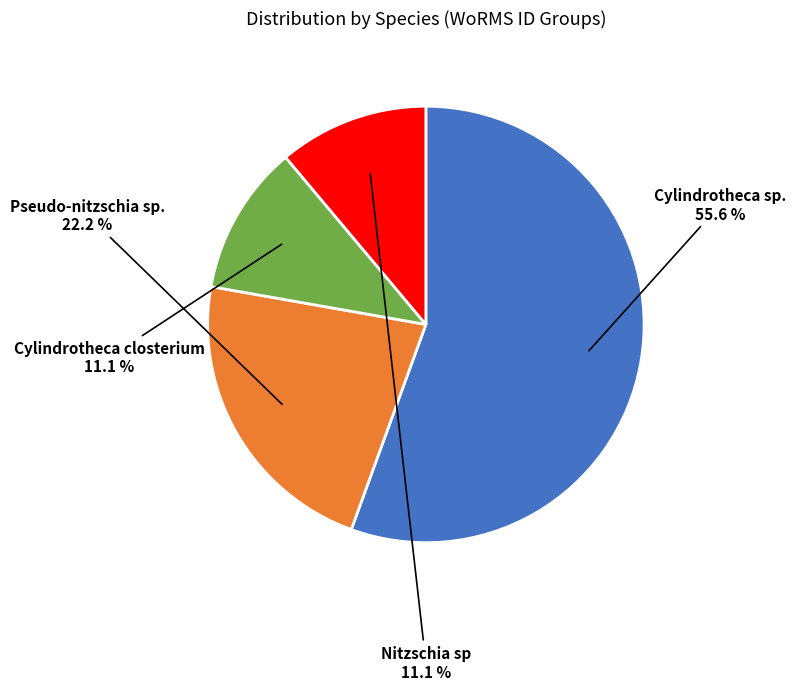

Which category has the biggest portion of the pie?

Cylindrotheca sp.